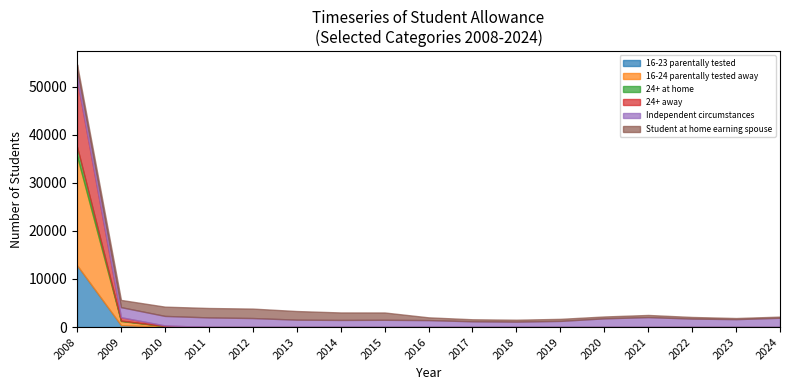

What is the value of the 16-24 parentally tested away point at the 15th from the left?

3